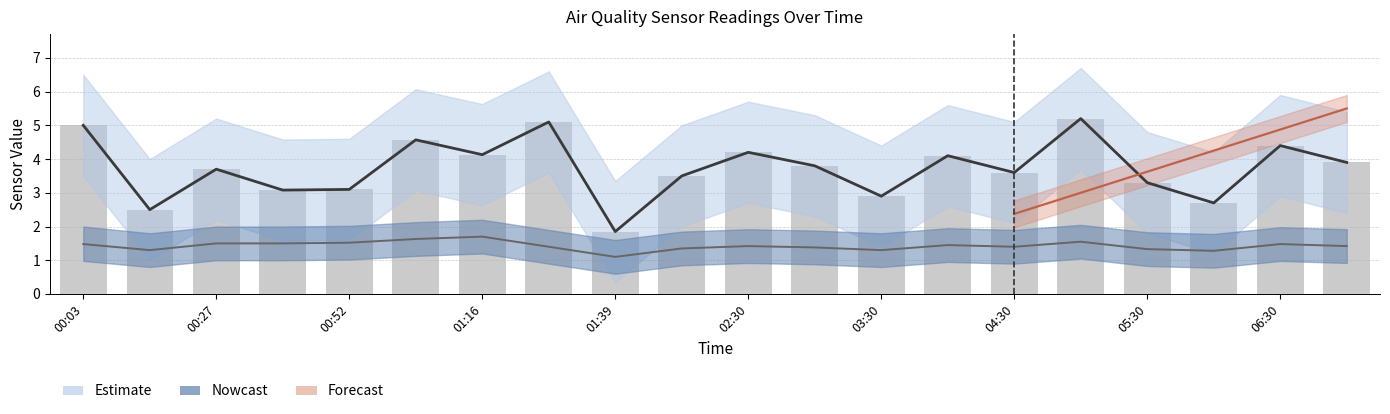

What is the difference between the maximum and minimum values in the SDS_P1 series?

3.4